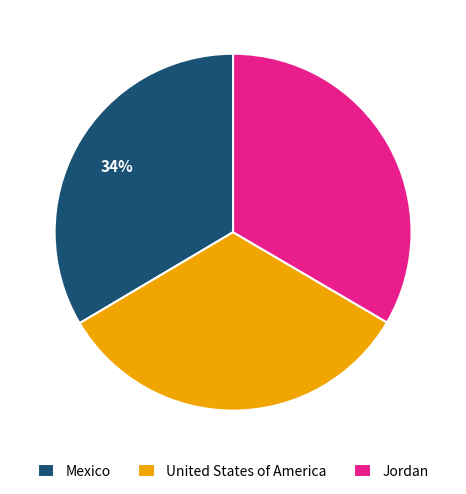

Approximately how many times larger is the value at Jordan compared to United States of America?

1.0